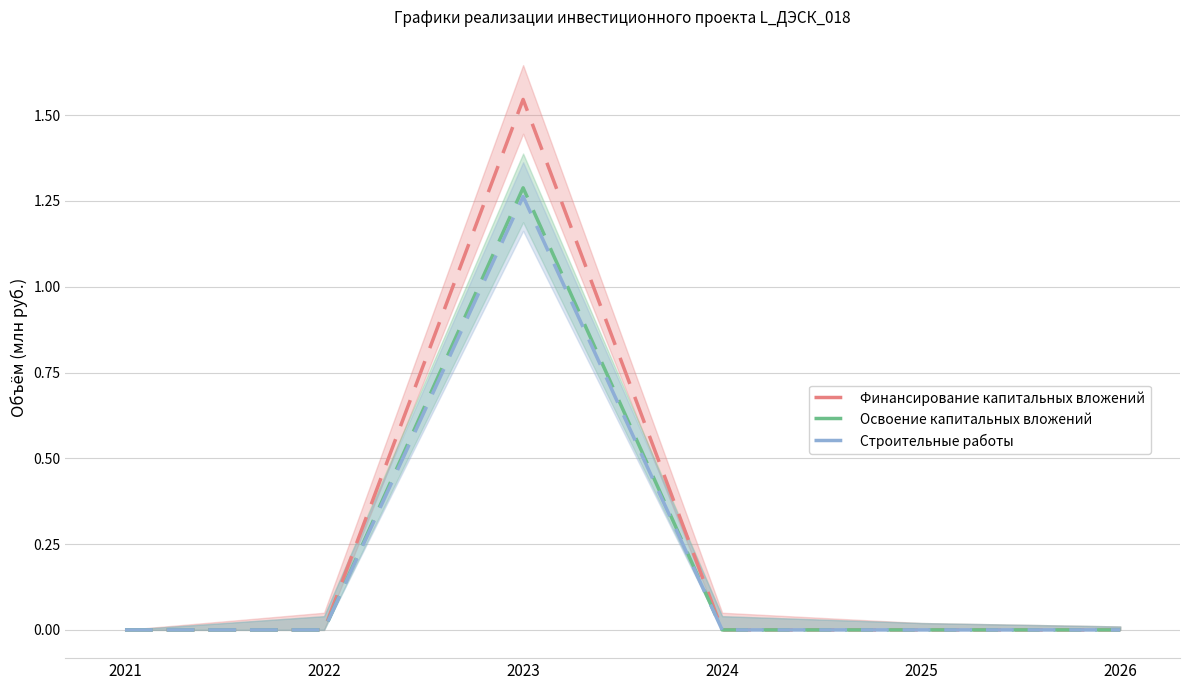

True or false: Финансирование капитальных вложений and Освоение капитальных вложений intersect in this chart.

False